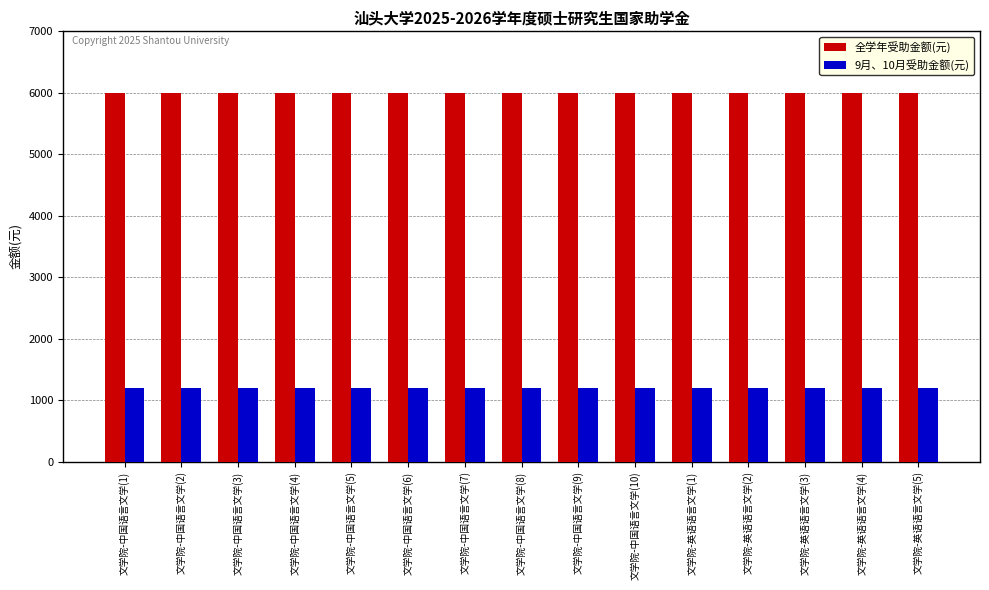

What is the maximum value shown in the chart?

6000